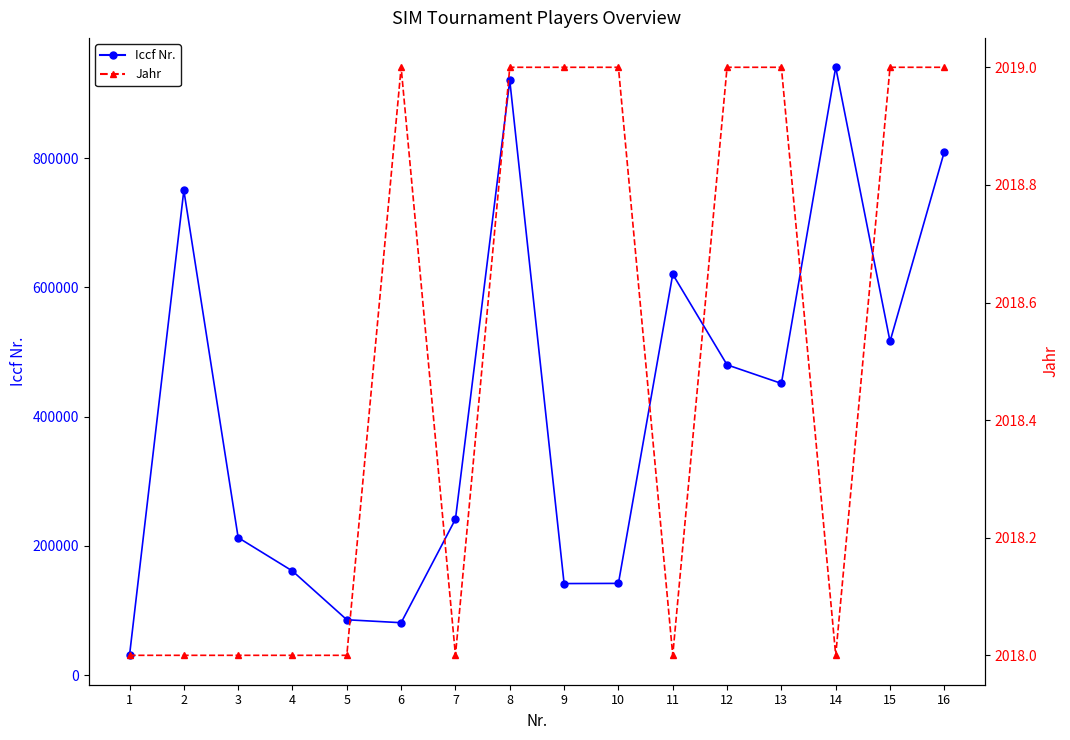

Which label corresponds to the largest value in the chart?

14